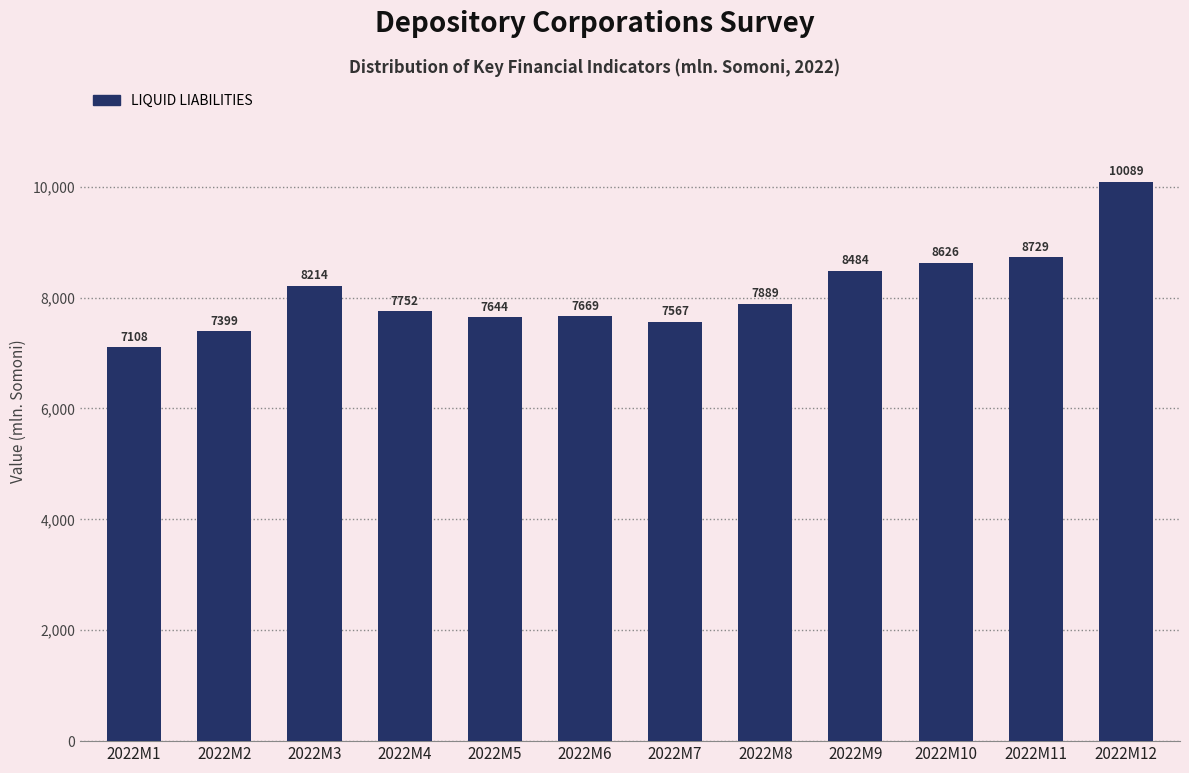

Approximately how many times larger is the value at 2022M11 compared to 2022M6?

1.1